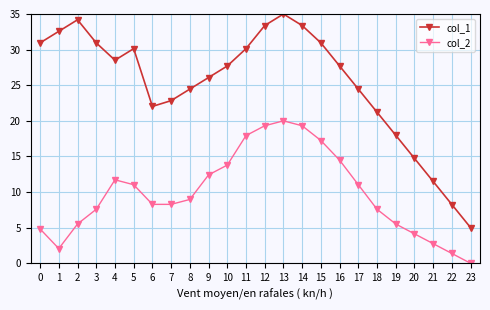

Which series has the widest spread of values?

col_1